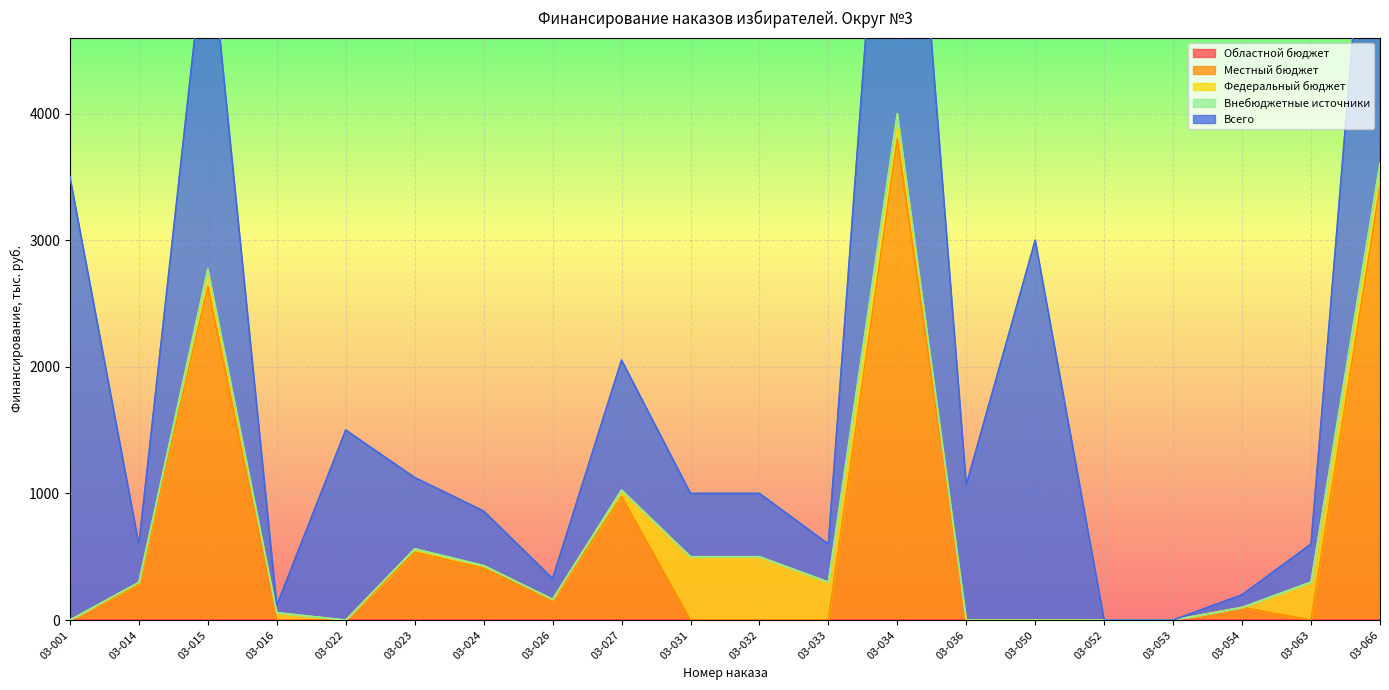

What is the highest value of the Местный бюджет series?

3800.0